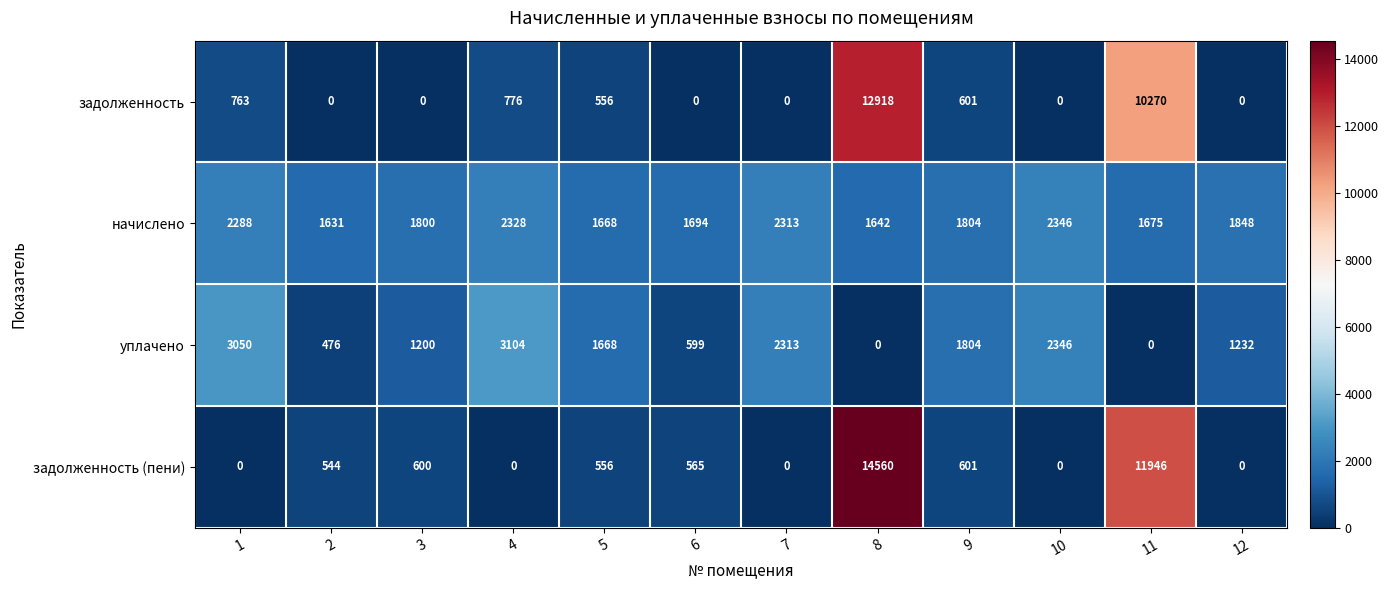

What is the sum of the задолженность (пени) values at 5 and 9?

1157